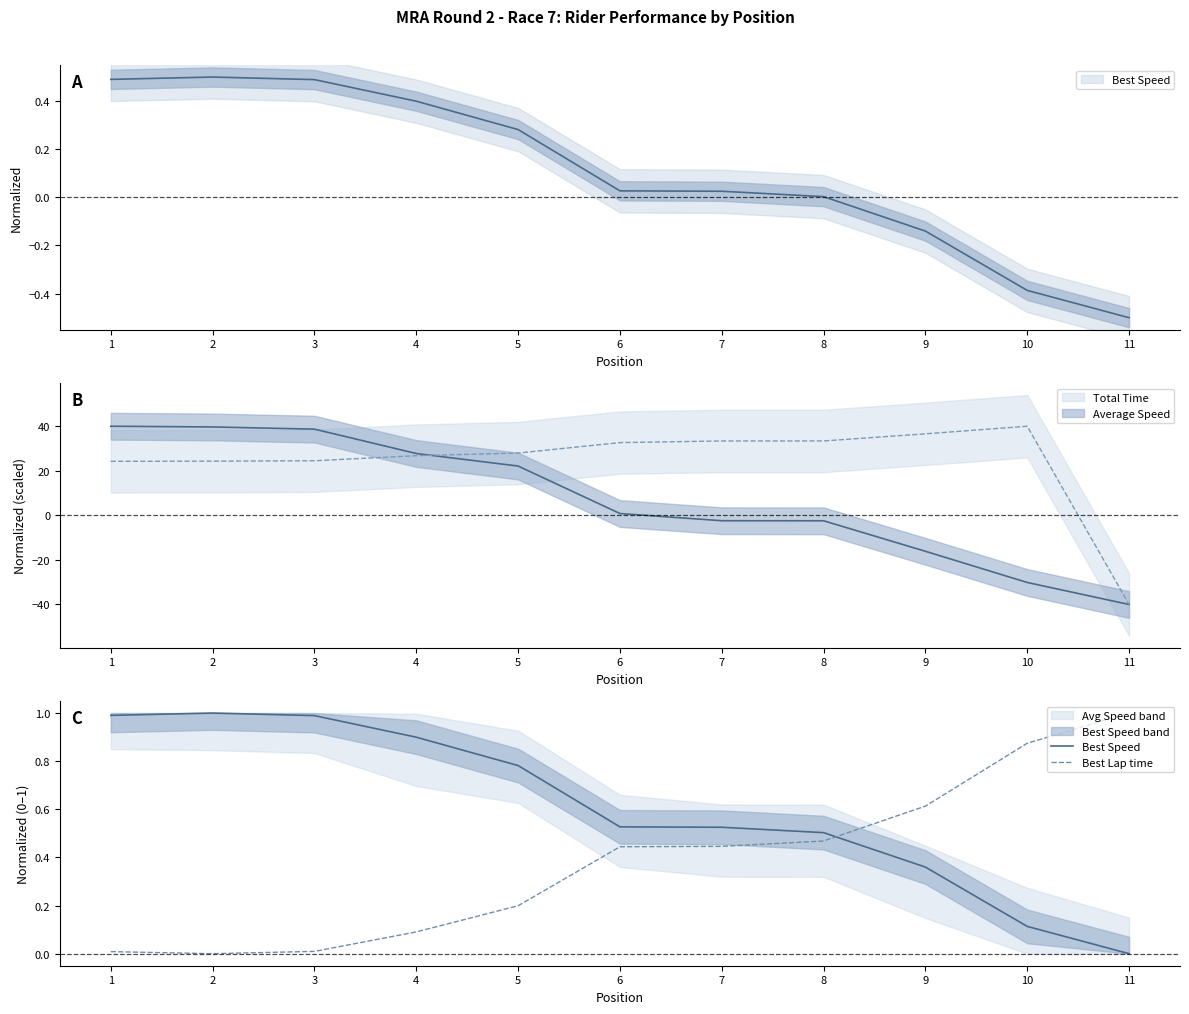

Between 9 and 2, which is larger?

2